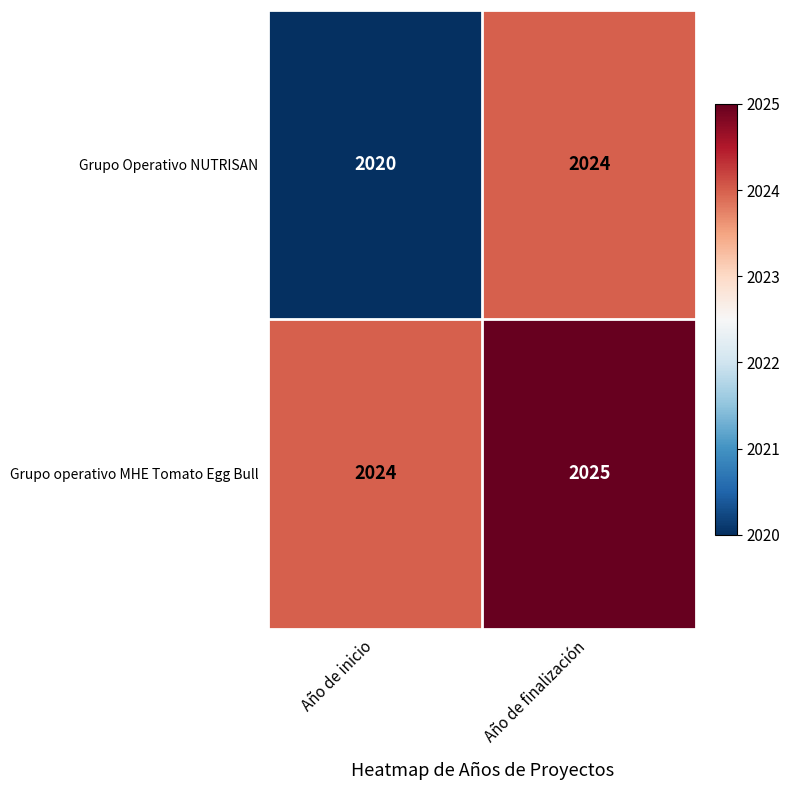

Which series has the largest range (max minus min)?

Grupo Operativo NUTRISAN